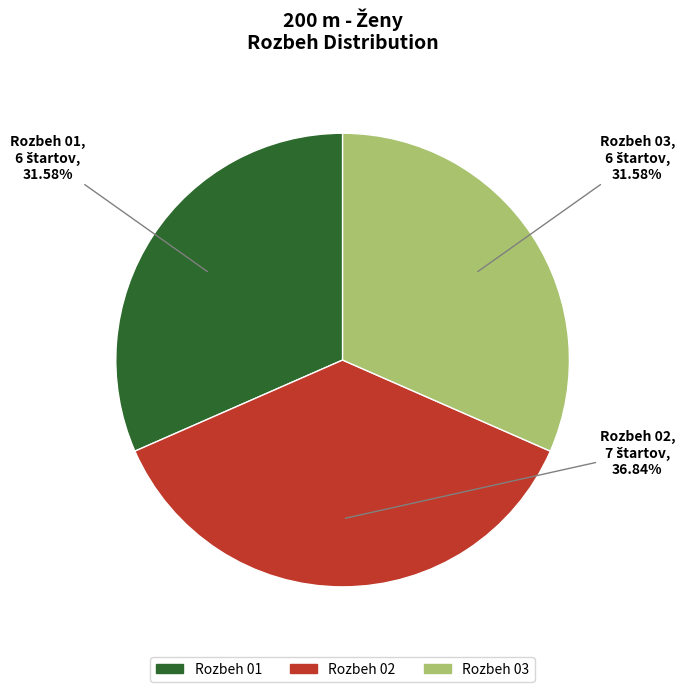

The Rozbeh 03 slice represents 32% of the pie. True or false?

True